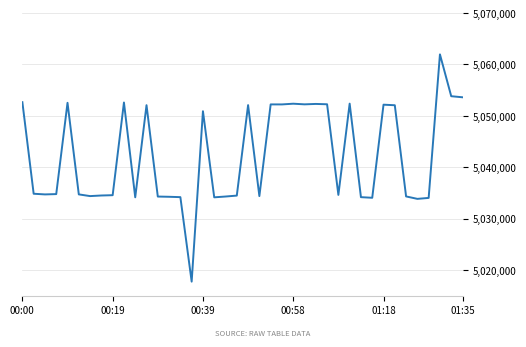

What is the difference between the maximum and minimum values?

44261